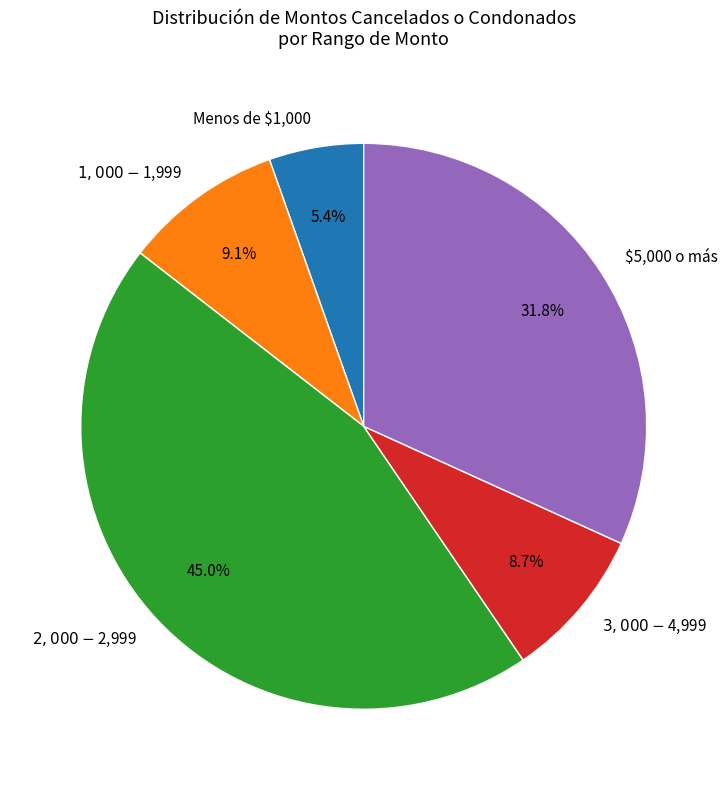

Does any single category account for the majority?

No